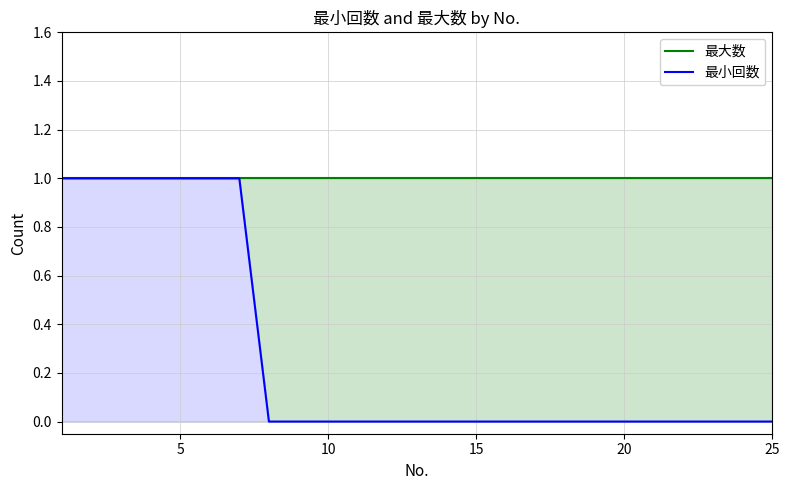

True or false: 最大数 and 最小回数 cross at least once.

False